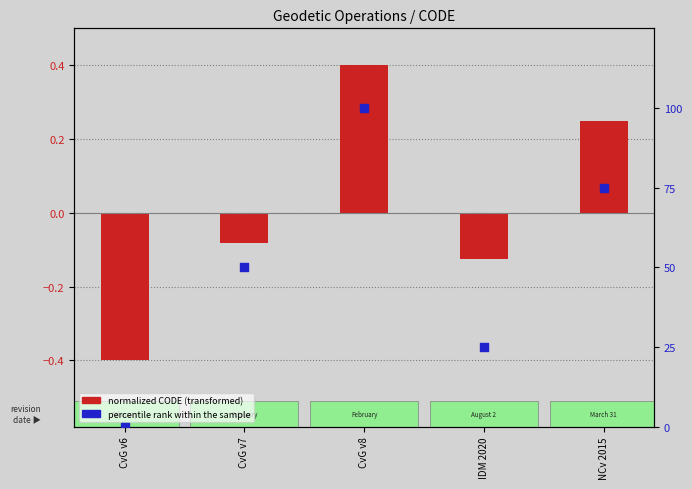

Is the value of percentile rank within the sample at NCv 2015 greater than the value of normalized CODE (transformed) at CvG v7?

Yes